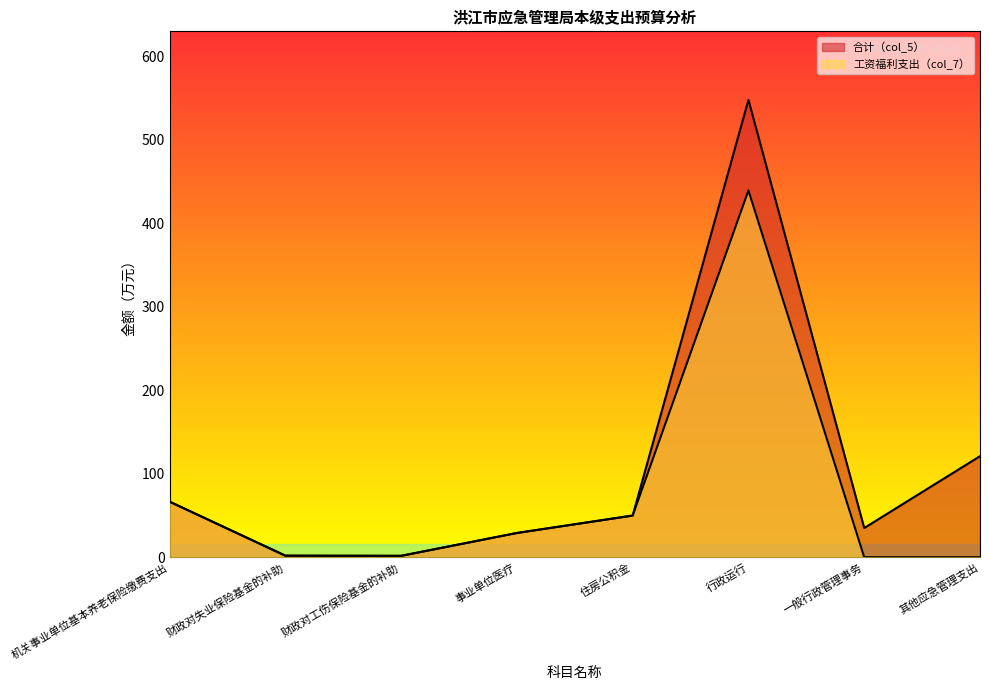

Rank the series by their maximum value, from lowest to highest.

工资福利支出（col_7）, 合计（col_5）